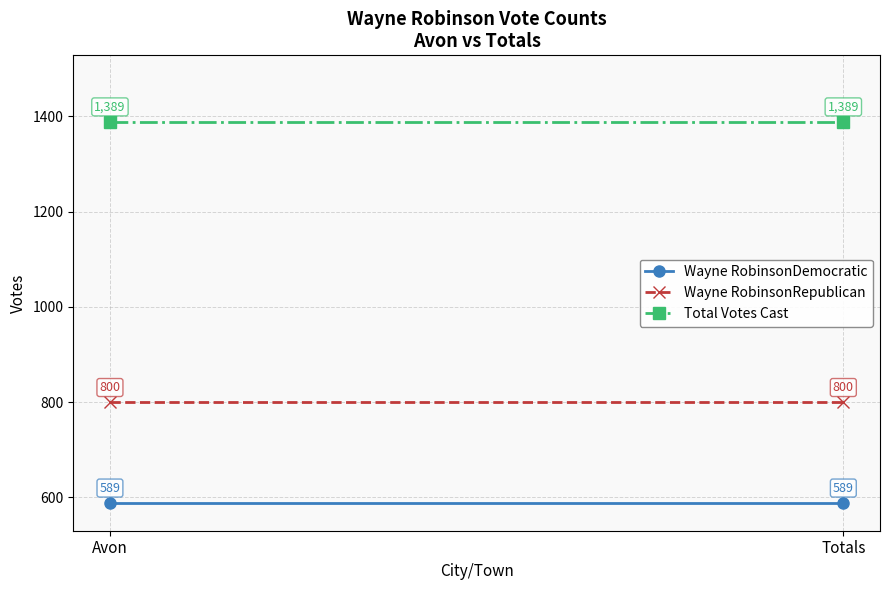

At how many categories does at least one series exceed 1025?

2